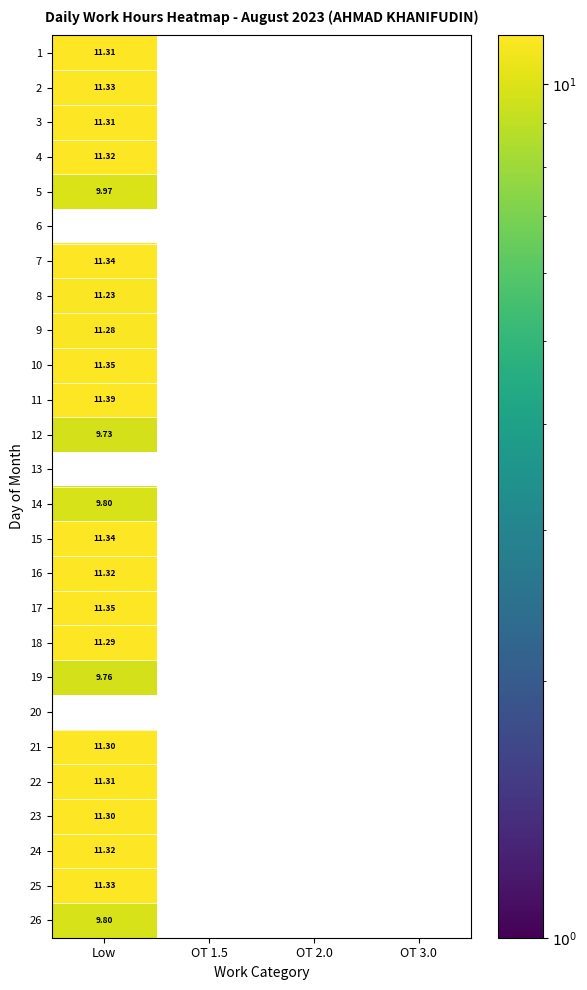

Is it true that 5 equals 14.7 at Low?

False